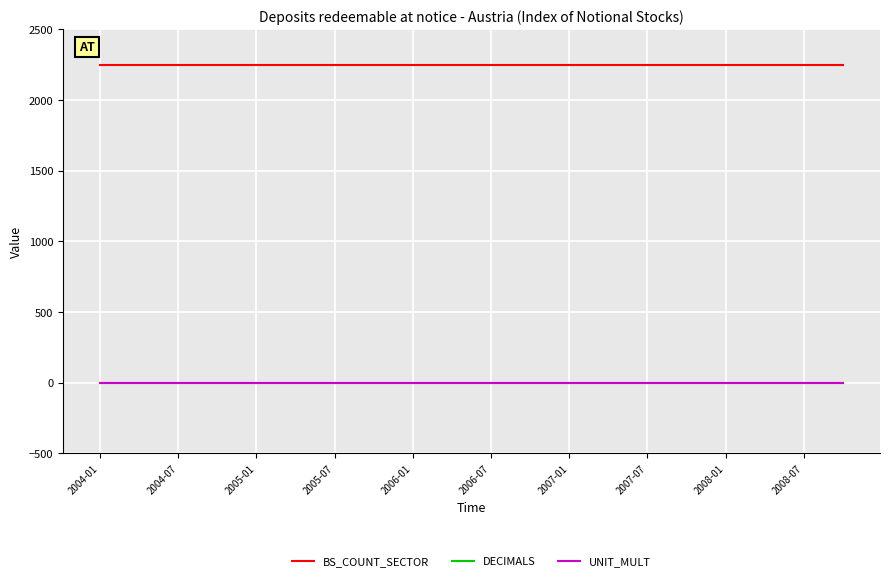

True or false: DECIMALS and BS_COUNT_SECTOR cross at least once.

False